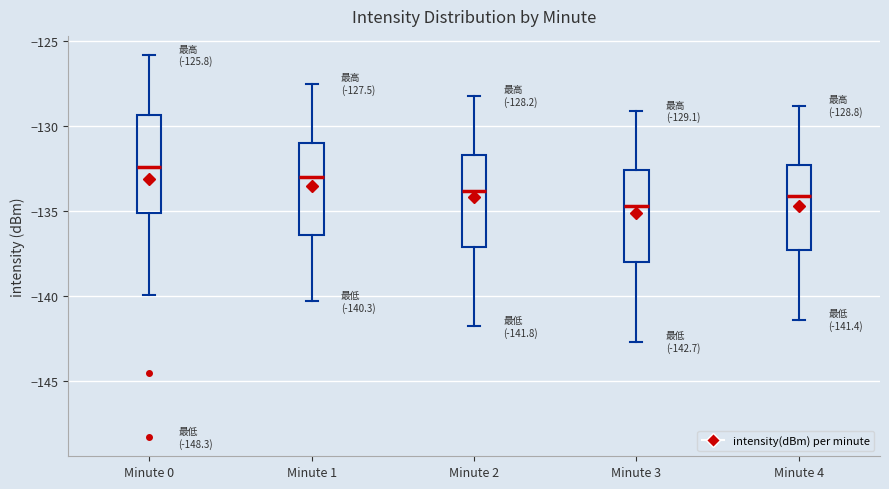

Which box has the highest median line?

Minute 0